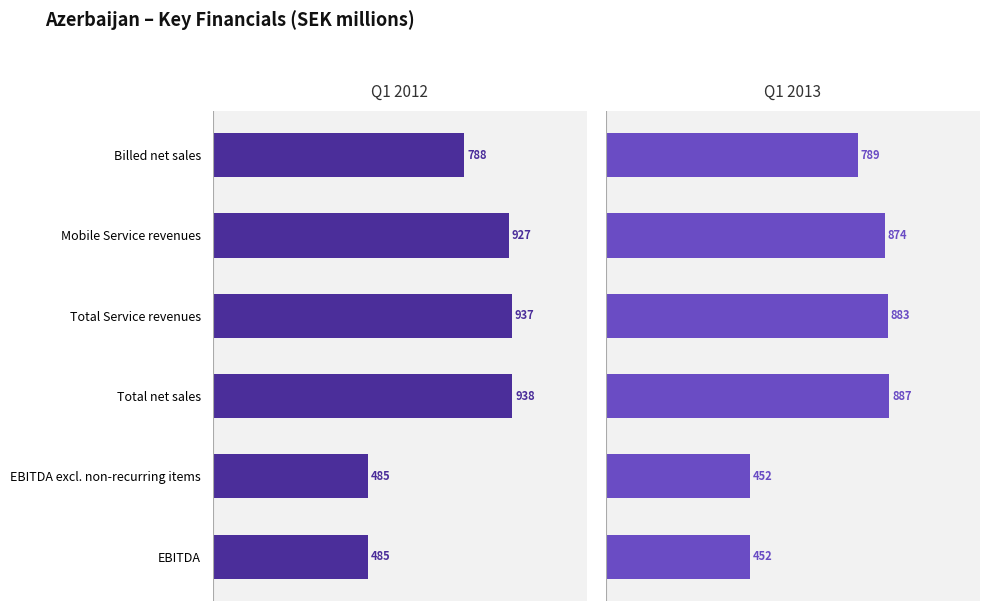

What is the sum of all Q1 2012 values?

4558.9